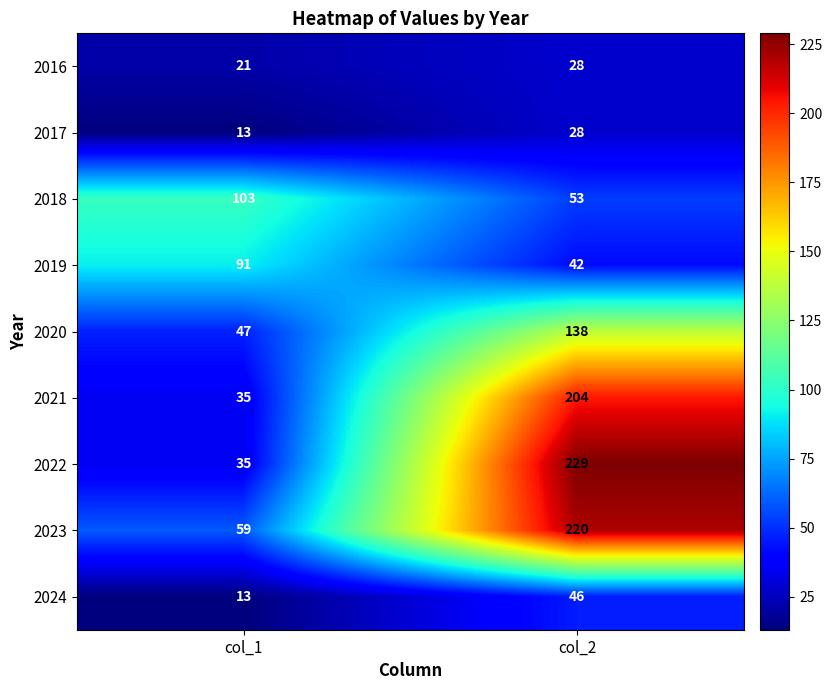

Which category has the lowest value across all series?

col_1